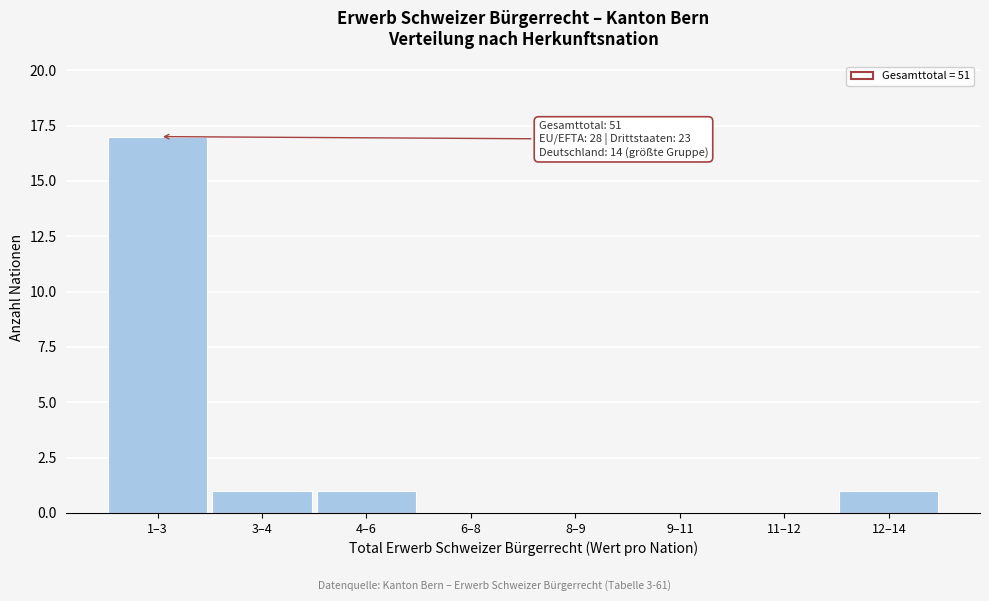

Reading right to left, transcribe all the data shown in this chart.

12–14=1	11–12=0	9–11=0	8–9=0	6–8=0	4–6=1	3–4=1	1–3=17